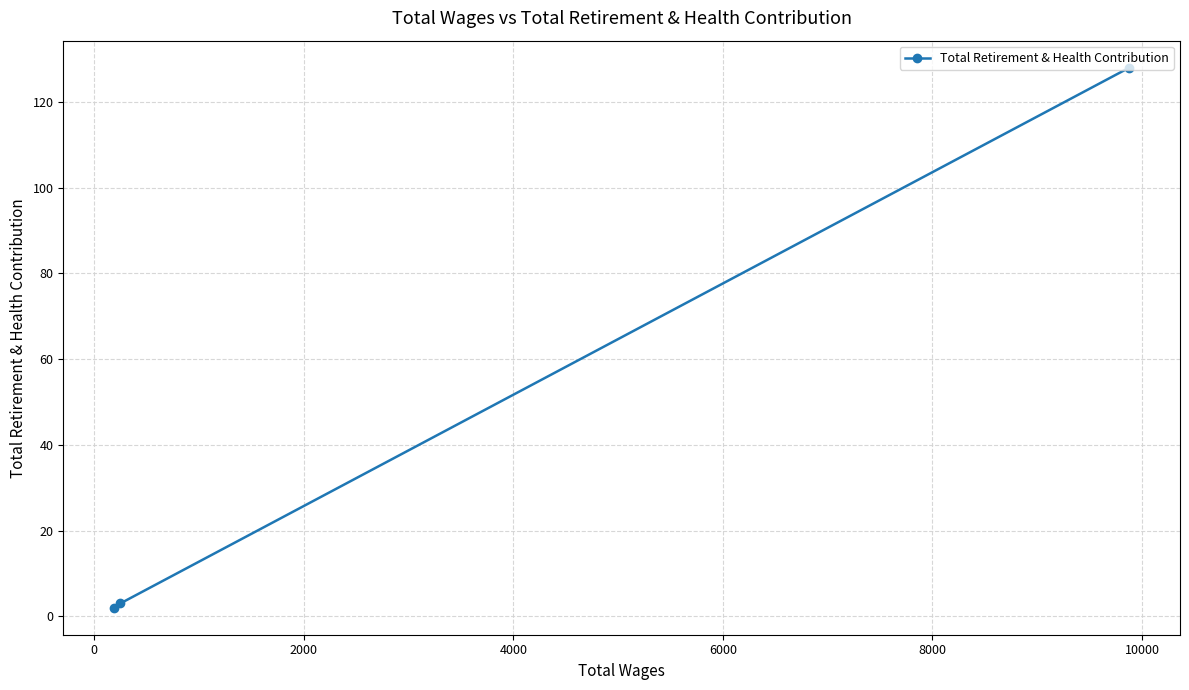

What is the difference between the maximum and minimum values?

126